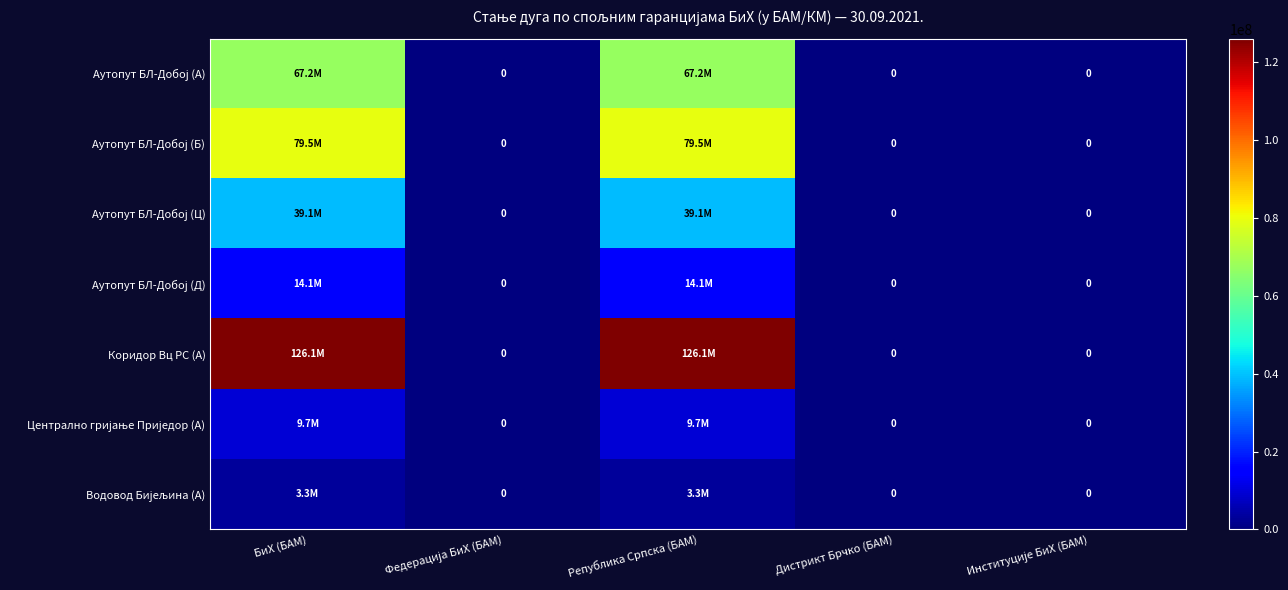

Rank the series at Дистрикт Брчко (БАМ) from highest to lowest value.

Аутопут БЛ-Добој (A), Аутопут БЛ-Добој (Б), Аутопут БЛ-Добој (Ц), Аутопут БЛ-Добој (Д), Коридор Вц РС (A), Централно гријање Приједор (A), Водовод Бијељина (A)